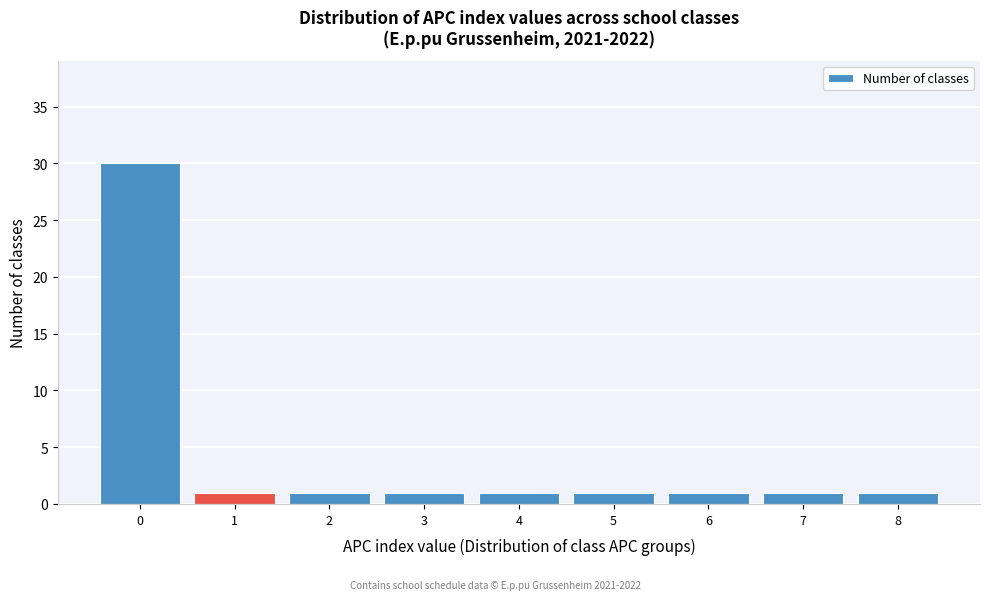

Over which range of the x-axis is the bar tallest?

-0.5 to 0.5